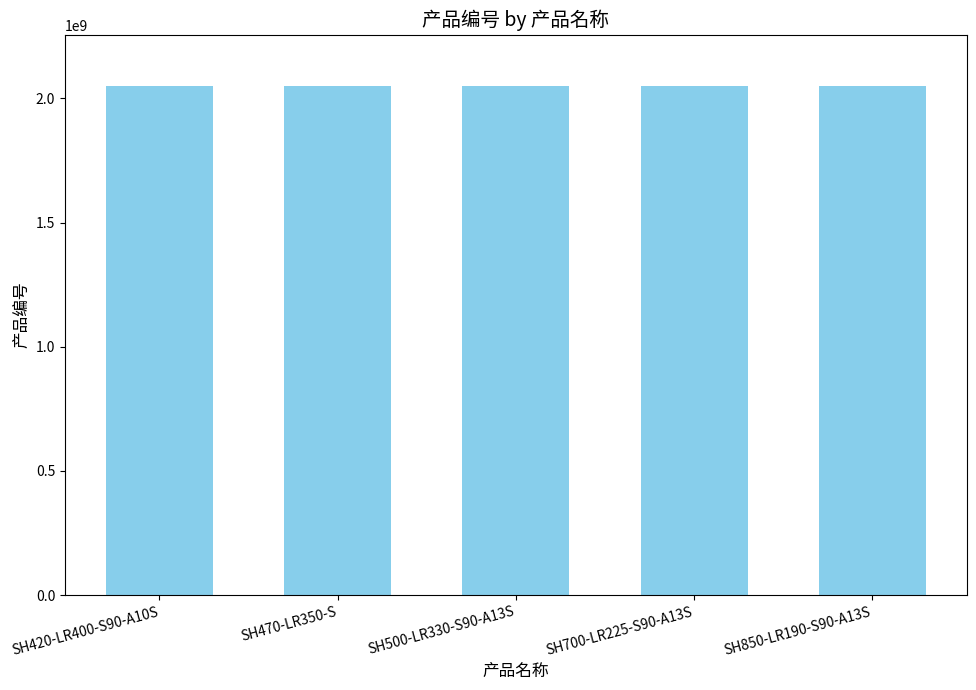

What is the label of the 4th bar from the left?

SH700-LR225-S90-A13S